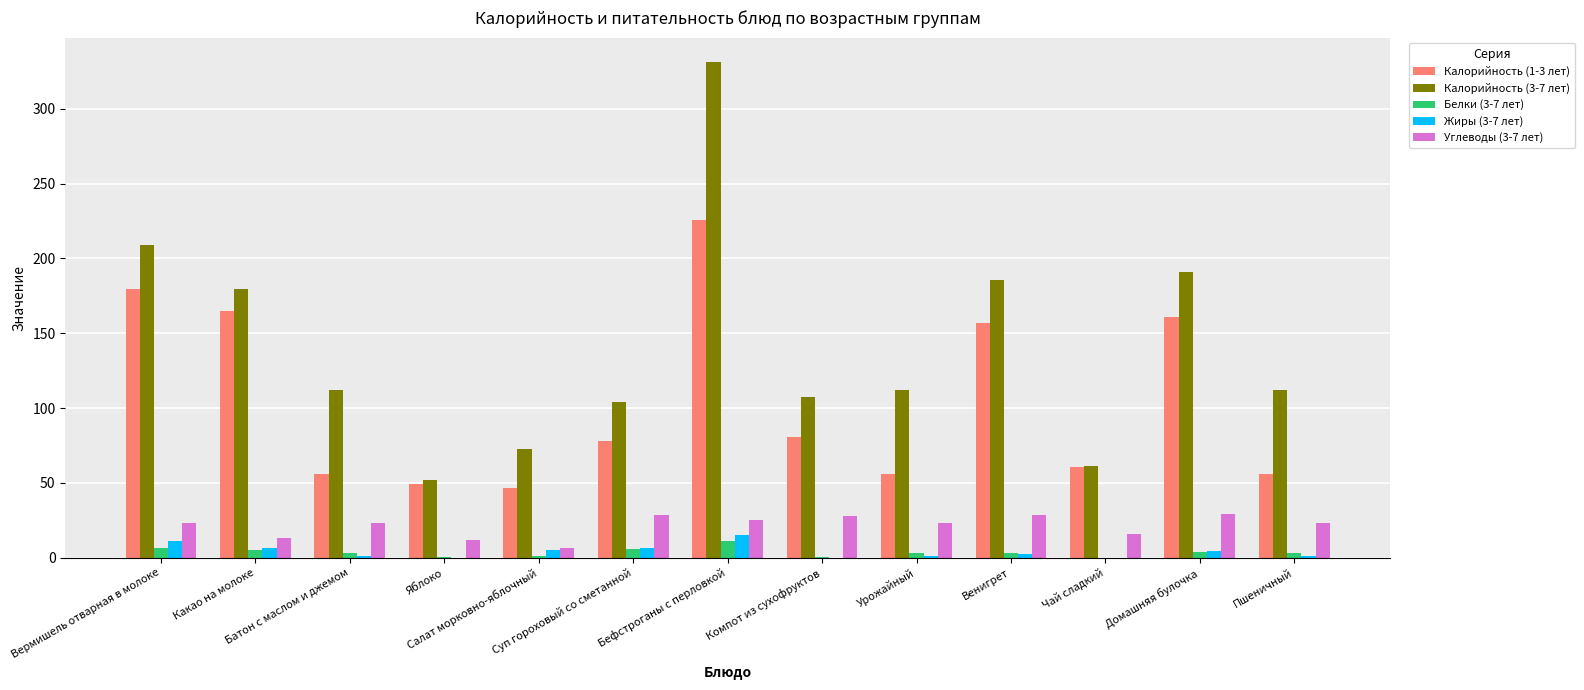

Which series has the largest total across all categories?

Калорийность (3-7 лет)